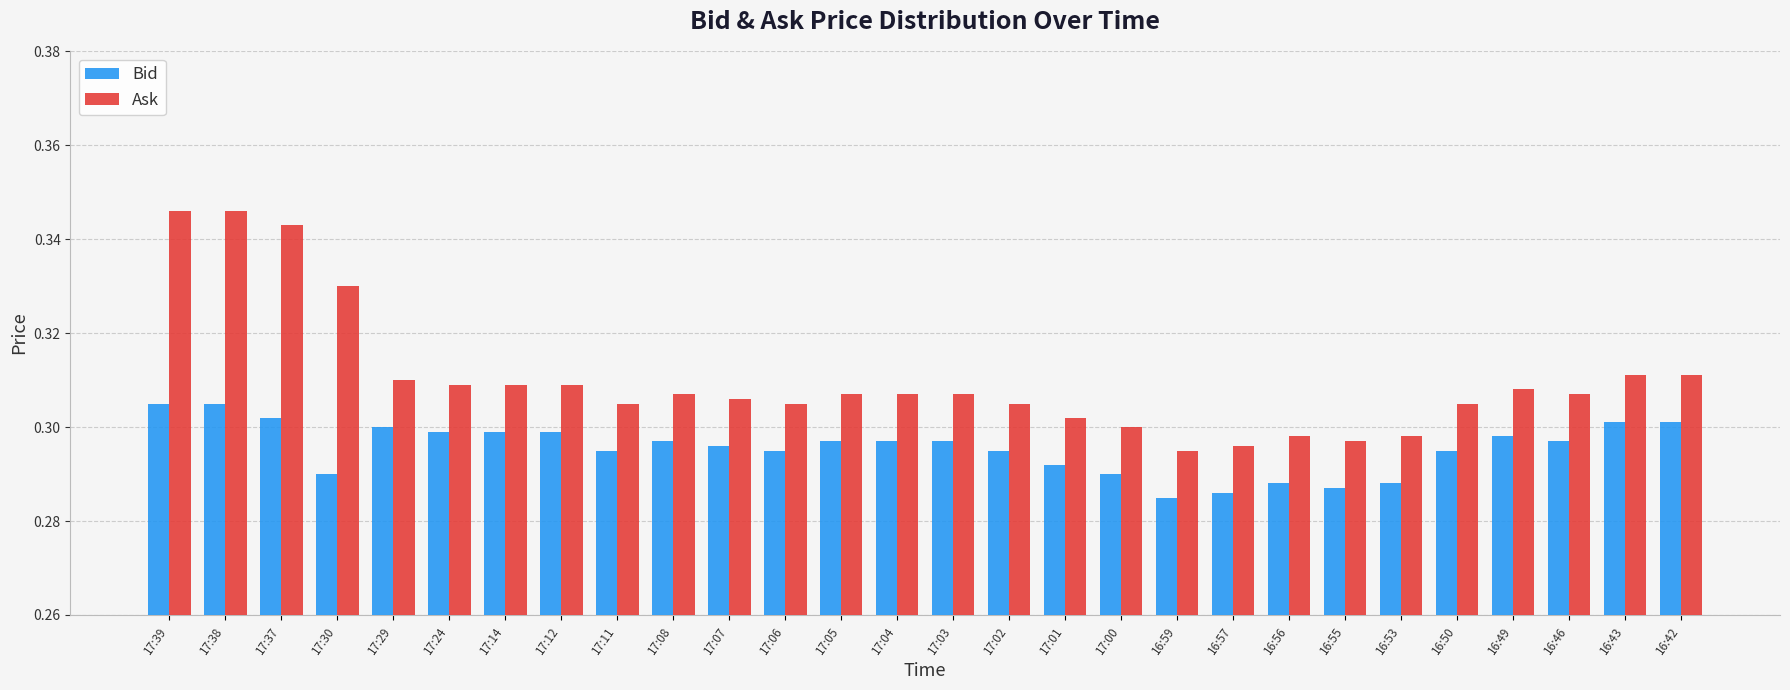

The Bid series shows 0.3 at 16:50. True or false?

True